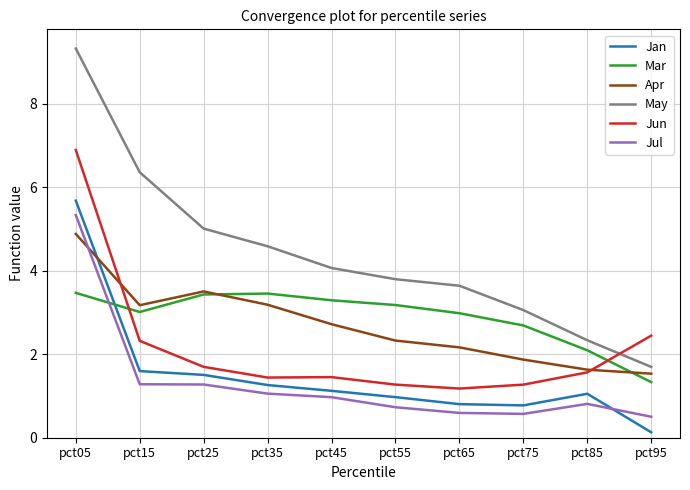

What is the approximate value of May at pct65?

3.6